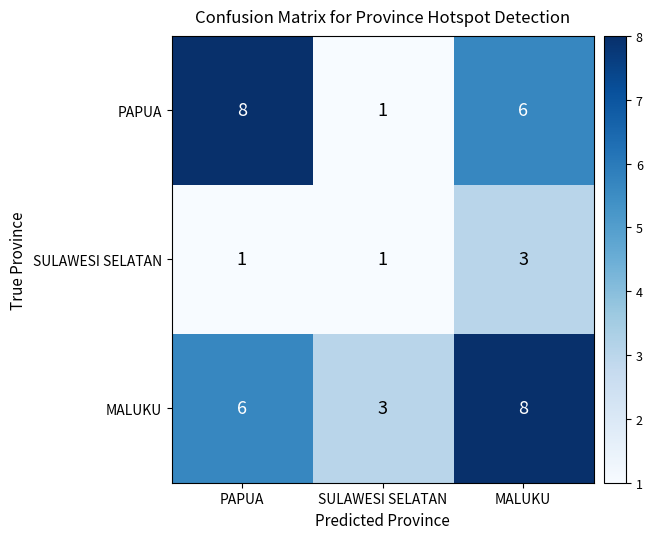

Count the MALUKU values in the range 3 to 8.

3